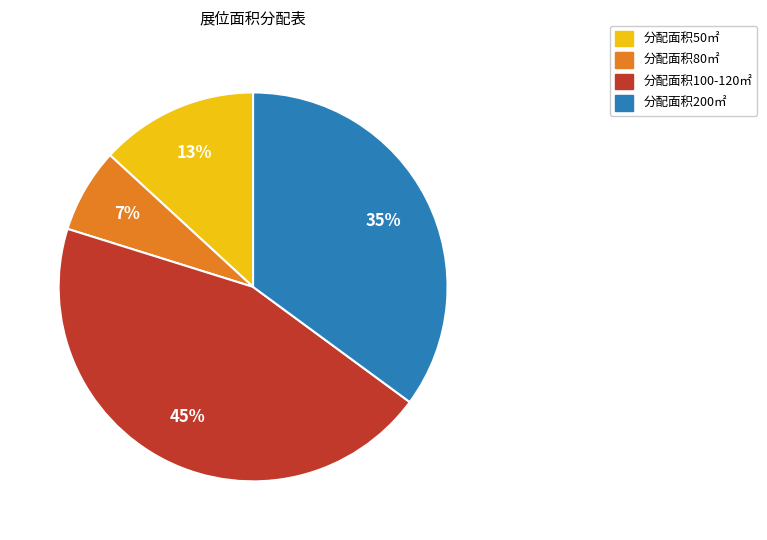

Is there a majority slice in this chart?

No